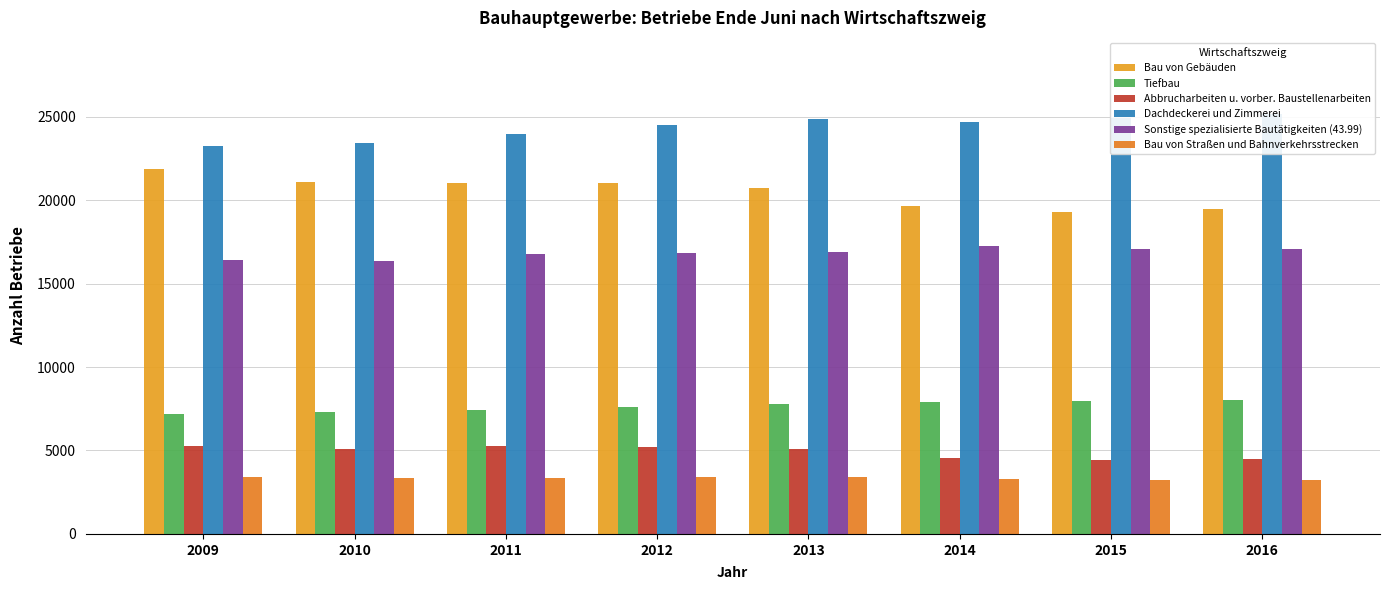

Reading left to right, transcribe all the data shown in this chart.

Bau von Gebäuden: 2009=21834	2010=21090	2011=21012	2012=21008	2013=20752	2014=19658	2015=19295	2016=19456
Tiefbau: 2009=7188	2010=7335	2011=7413	2012=7582	2013=7766	2014=7878	2015=7974	2016=8025
Abbrucharbeiten u. vorber. Baustellenarbeiten: 2009=5264	2010=5086	2011=5244	2012=5237	2013=5085	2014=4564	2015=4410	2016=4499
Dachdeckerei und Zimmerei: 2009=23239	2010=23449	2011=23970	2012=24515	2013=24865	2014=24691	2015=24919	2016=25185
Sonstige spezialisierte Bautätigkeiten (43.99): 2009=16419	2010=16332	2011=16785	2012=16839	2013=16864	2014=17227	2015=17066	2016=17058
Bau von Straßen und Bahnverkehrsstrecken: 2009=3439	2010=3380	2011=3379	2012=3402	2013=3410	2014=3264	2015=3209	2016=3225